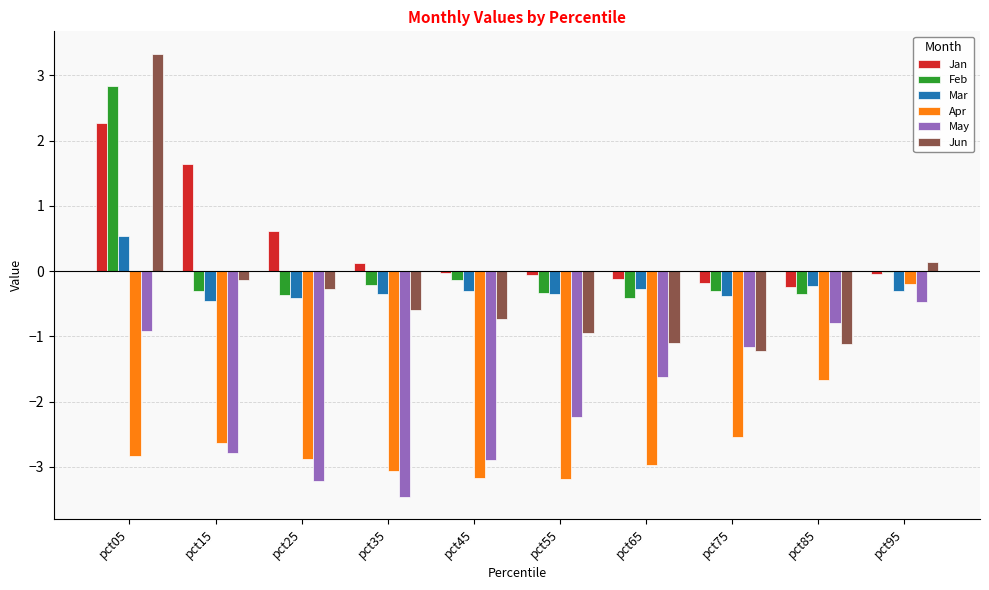

True or false: May has a value of -0.7 at pct35.

False